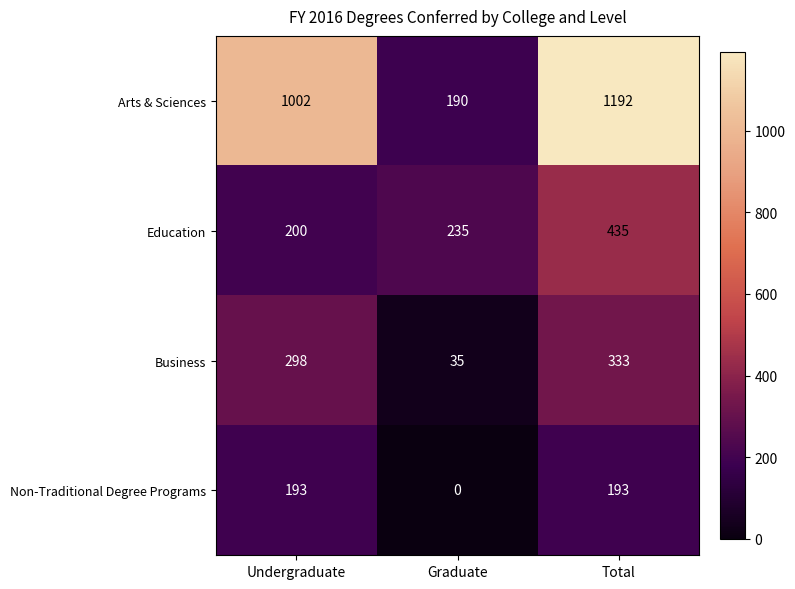

Read the Non-Traditional Degree Programs value at Total, to the nearest 50.

200